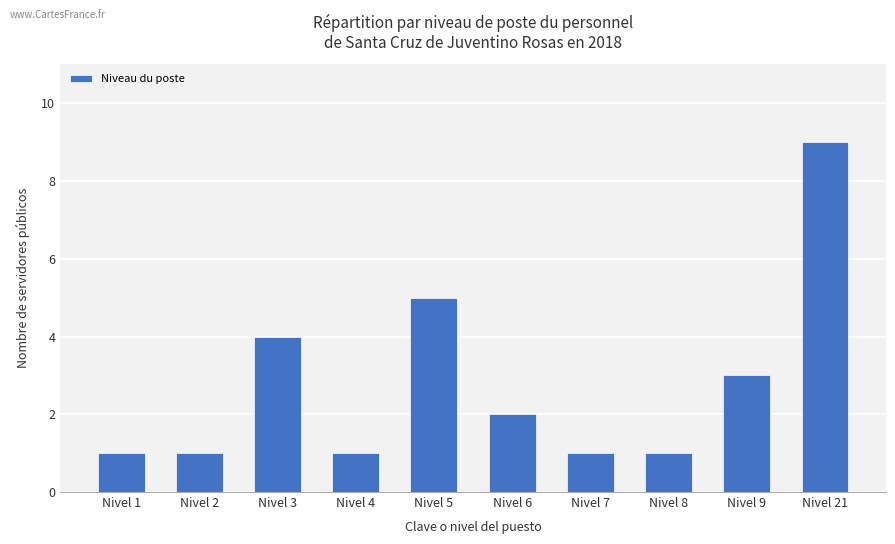

What is the ratio of the value at Nivel 5 to the value at Nivel 21?

0.6